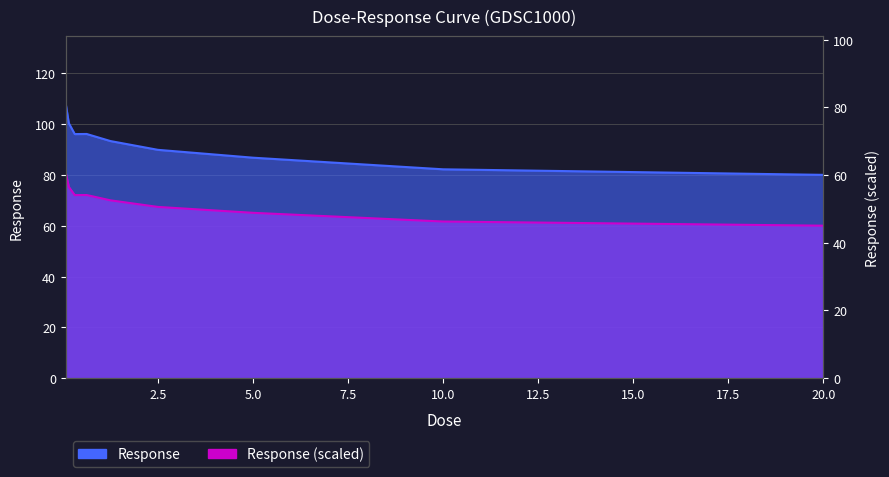

The chart shows a value of 60.1 at 20.0. True or false?

True